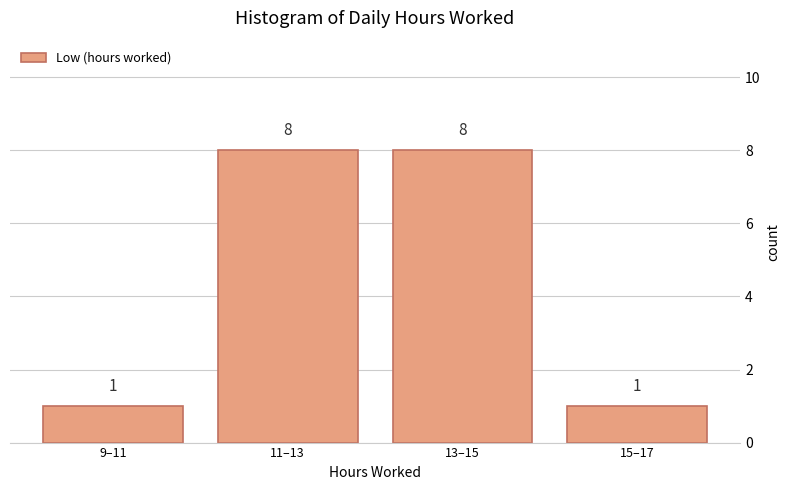

Reading left to right, transcribe all the data shown in this chart.

1	8	8	1